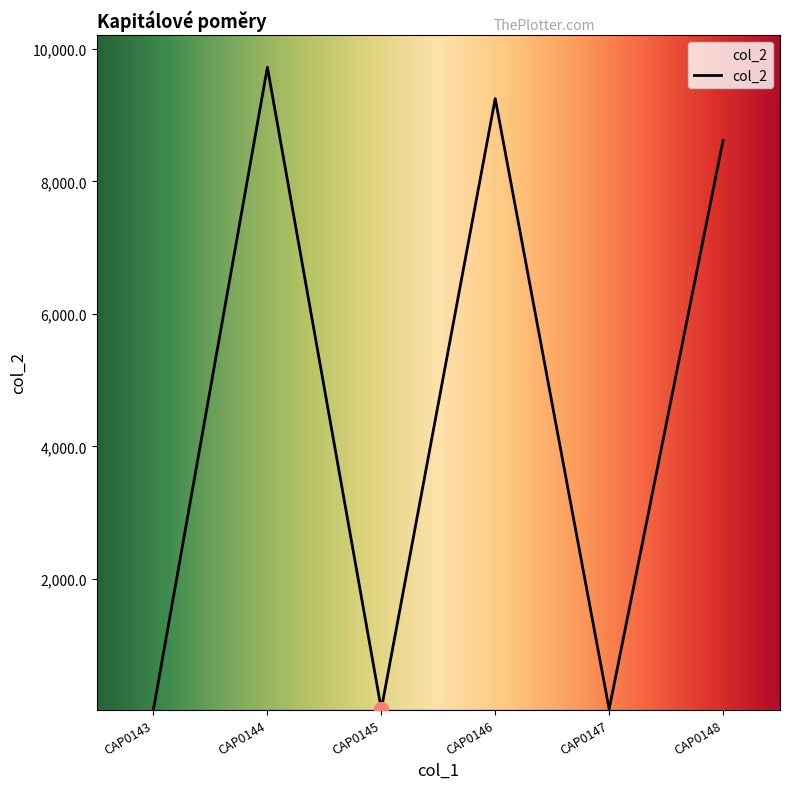

What is the difference between the maximum and minimum values?

9686.4